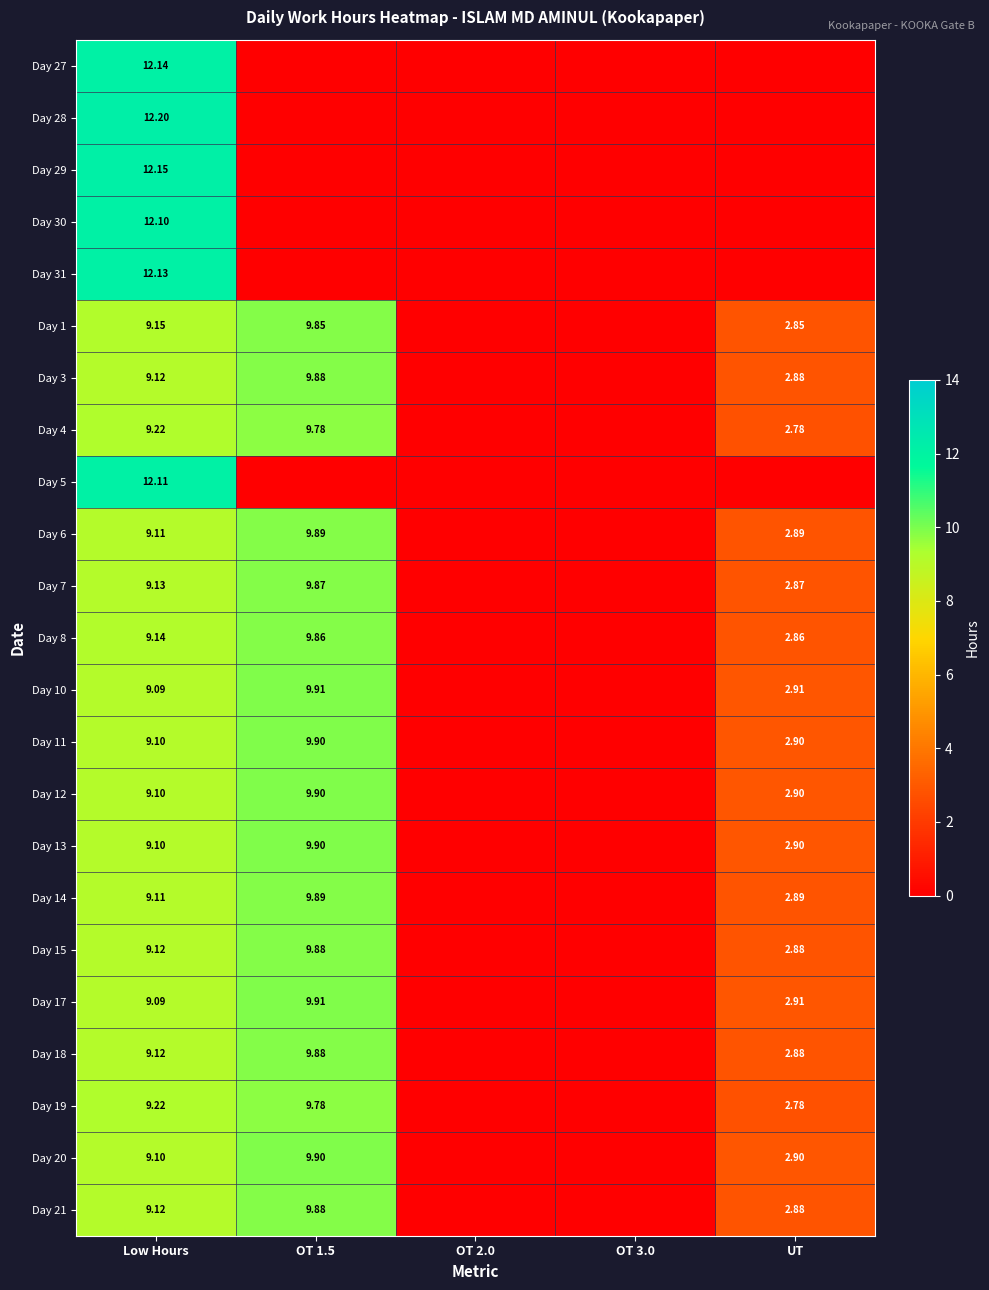

Is the value of Day 7 at Low Hours greater than the value of Day 11 at Low Hours?

Yes